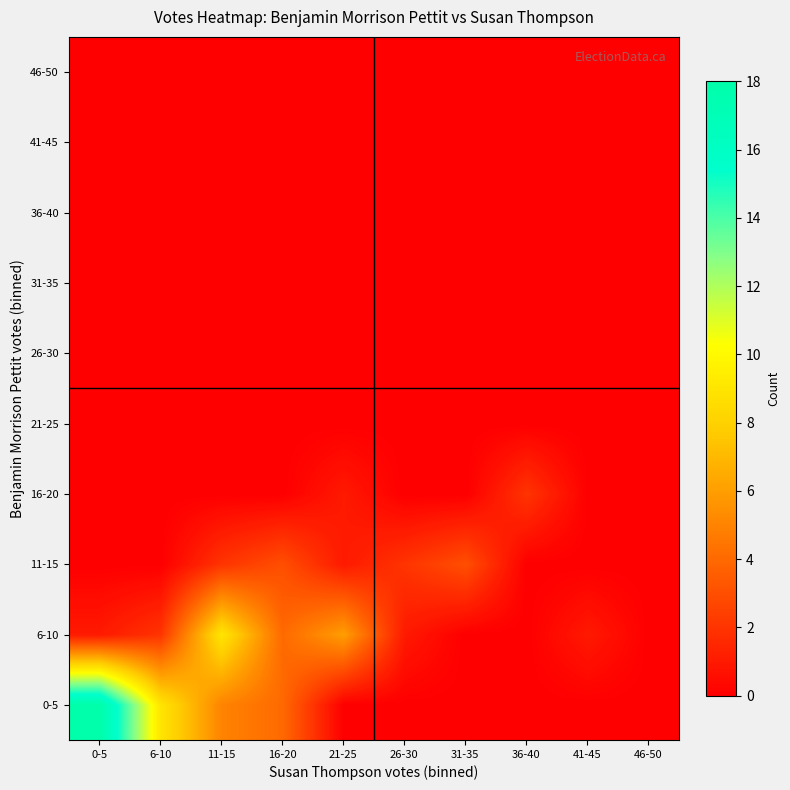

What is the total value across all series at 41-45?

1